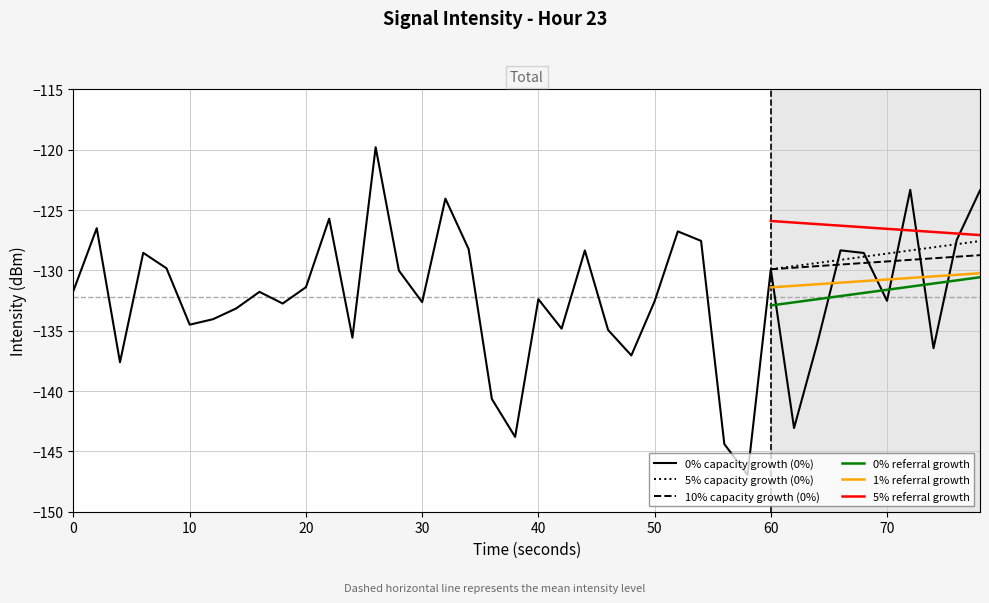

True or false: the data has more than 0 interior local peaks.

True